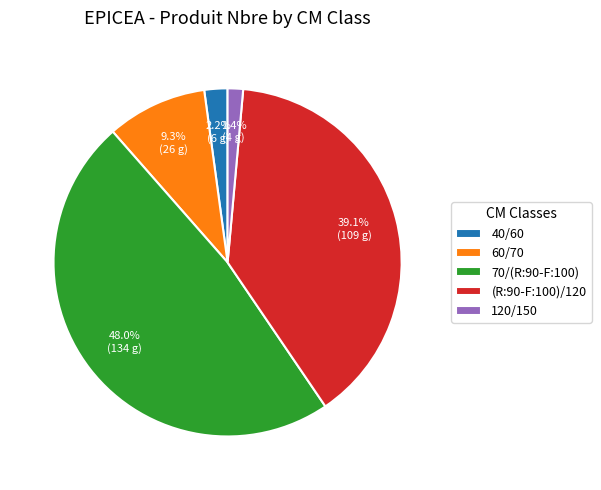

How many segments does this pie chart have?

5